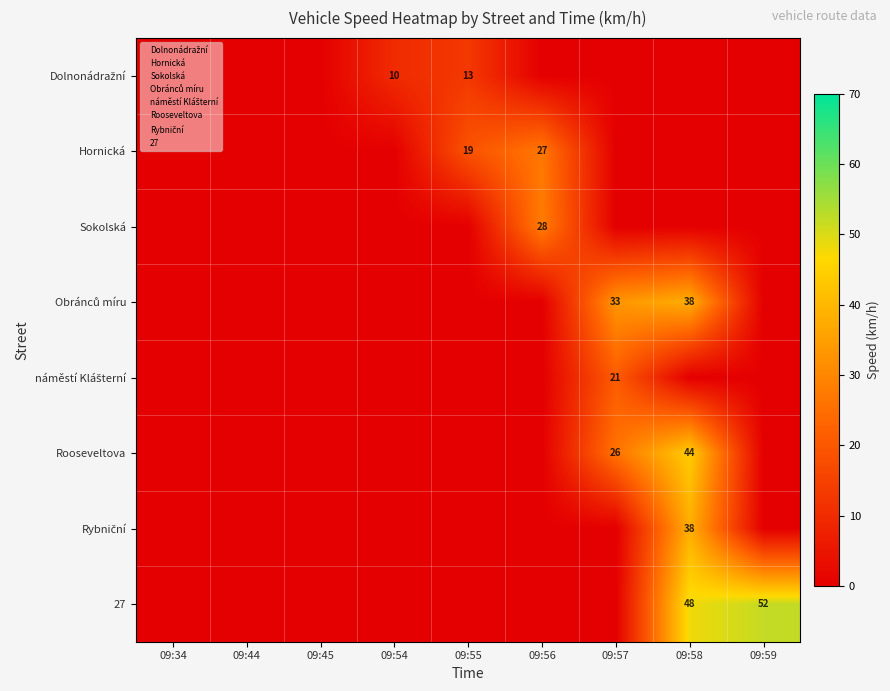

List the series in order of their peak value, lowest first.

Dolnonádražní, náměstí Klášterní, Hornická, Sokolská, Obránců míru, Rybniční, Rooseveltova, 27